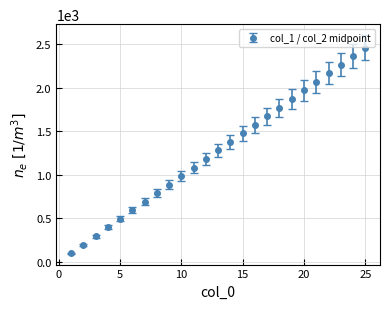

What is the value of the 8th point from the left?

786.8